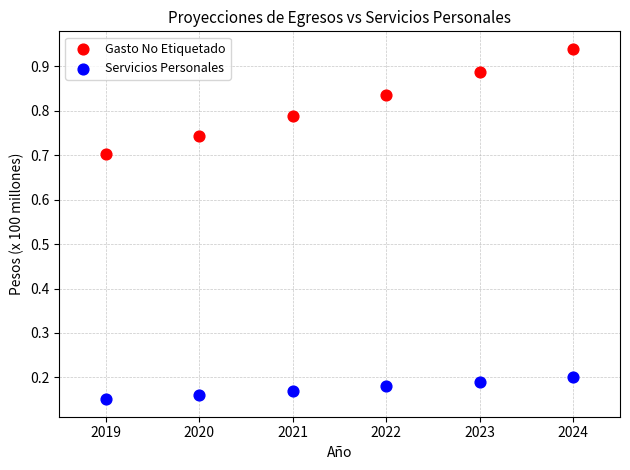

What are all the series names shown in the legend?

Gasto No Etiquetado, Servicios Personales